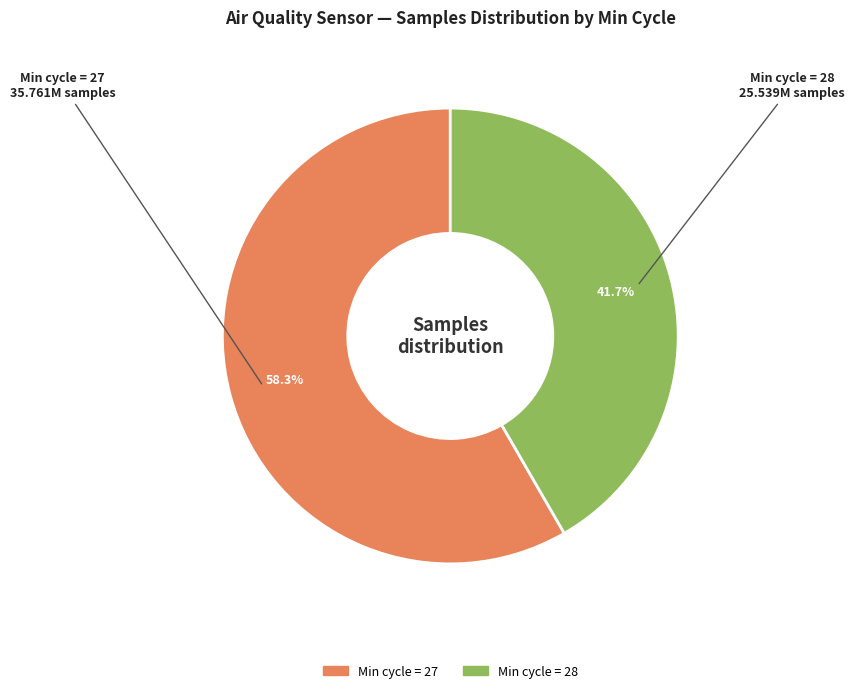

Count the number of slices in the pie.

2